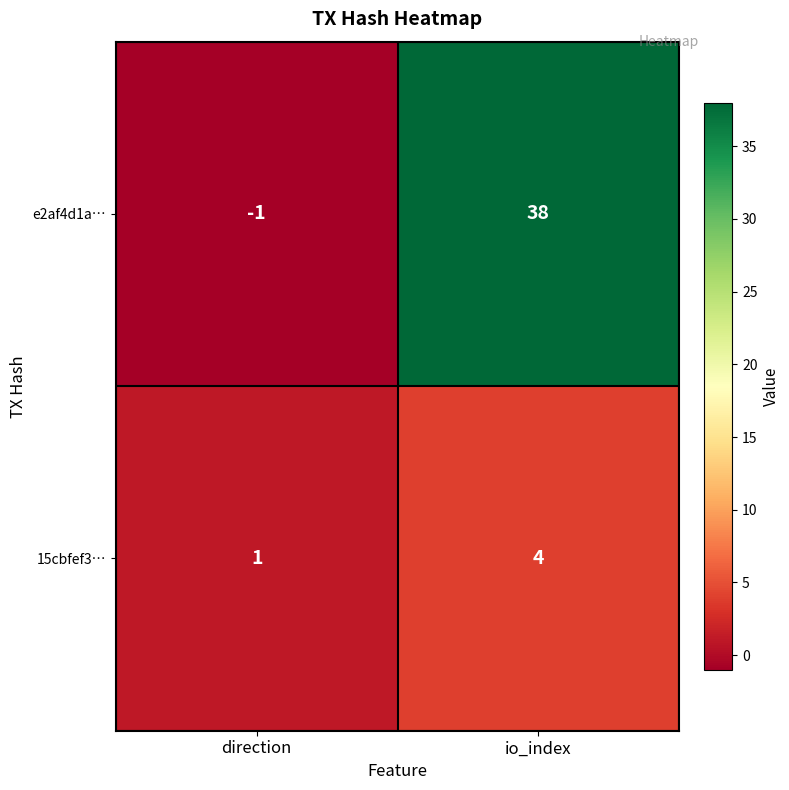

The value of e2af4d1a… at direction is -1. True or false?

True